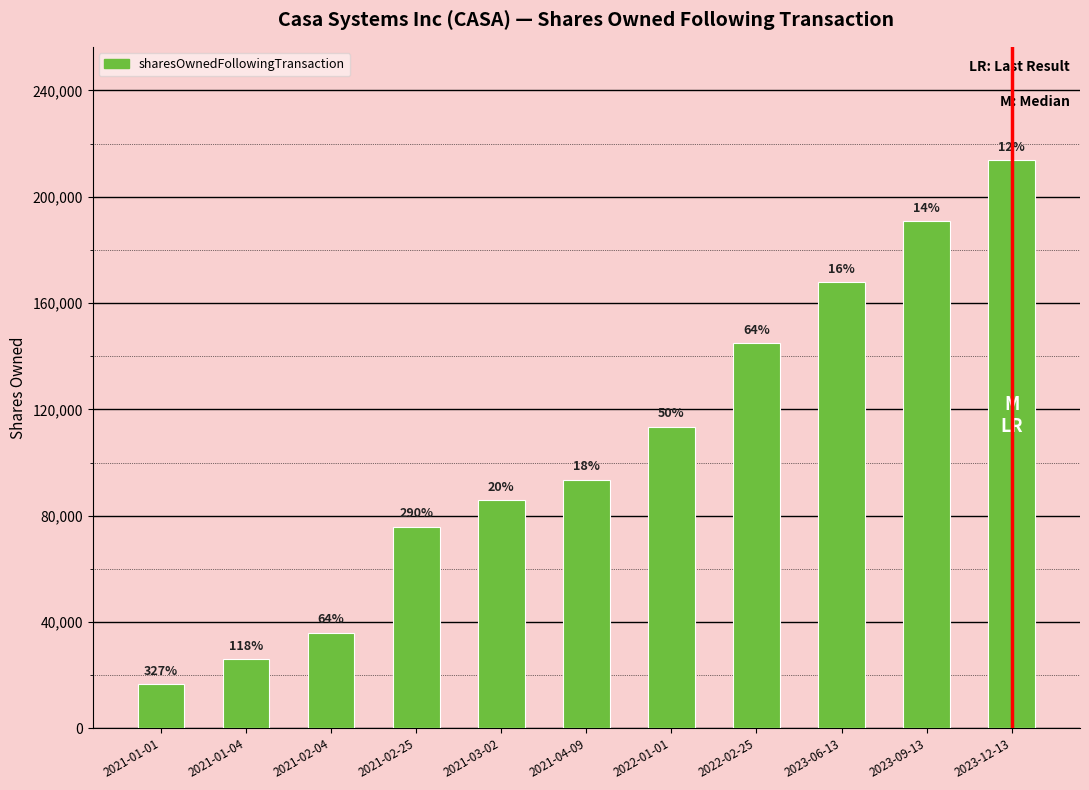

At which category does the chart reach its peak across all series?

2023-12-13